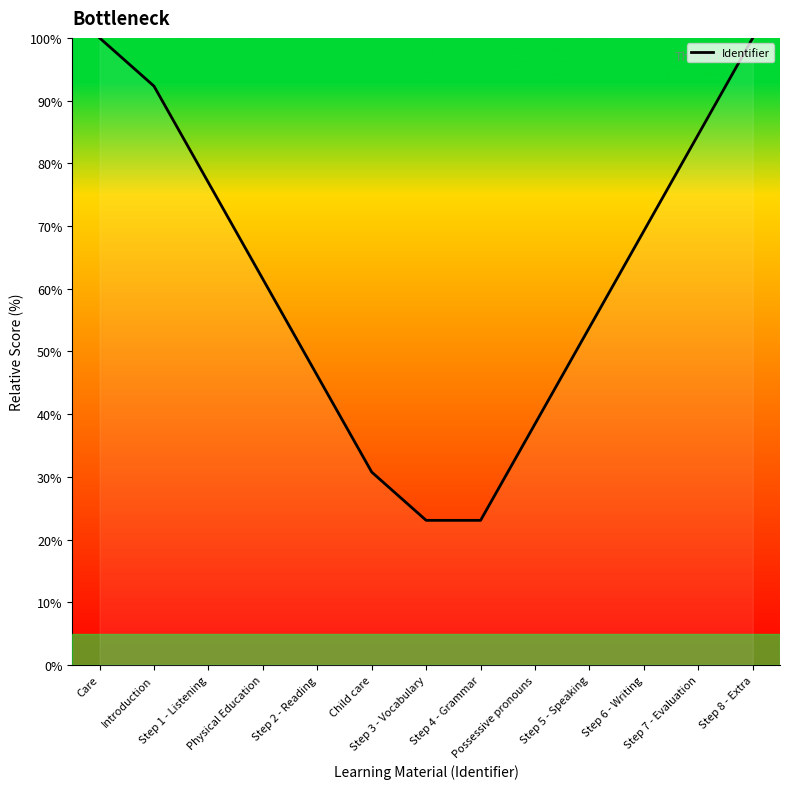

Approximately how many times larger is the value at Possessive pronouns compared to Step 3 - Vocabulary?

1.7